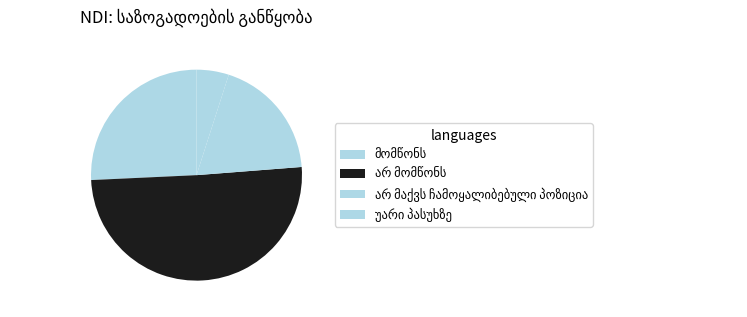

Does უარი პასუხზე account for over 50% of the chart?

No